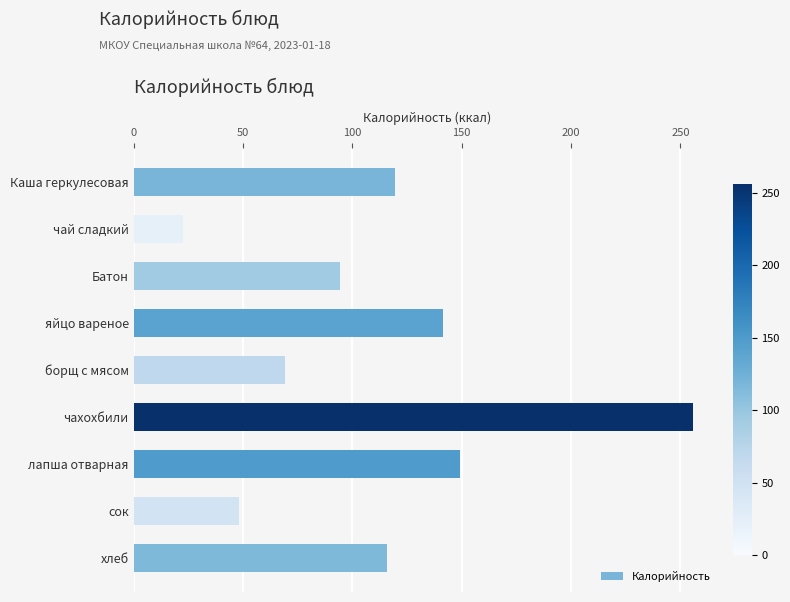

What is the average value?

112.8